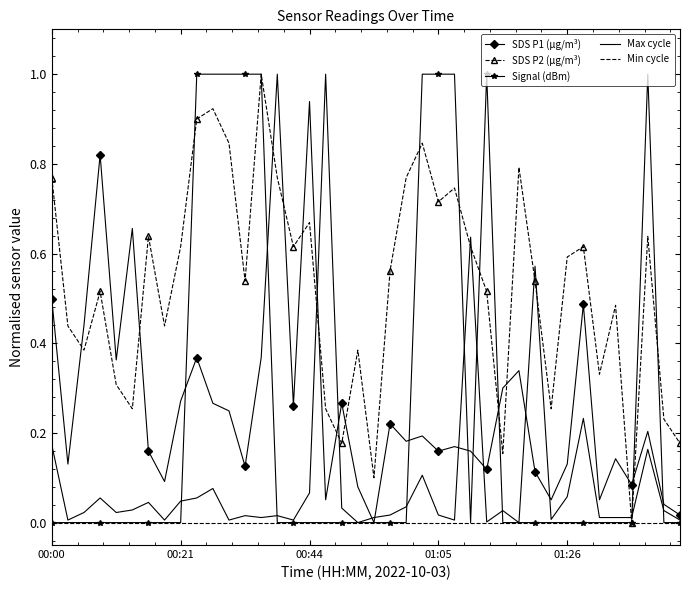

True or false: SDS P1 (µg/m³) has more than 1 interior local peaks.

True